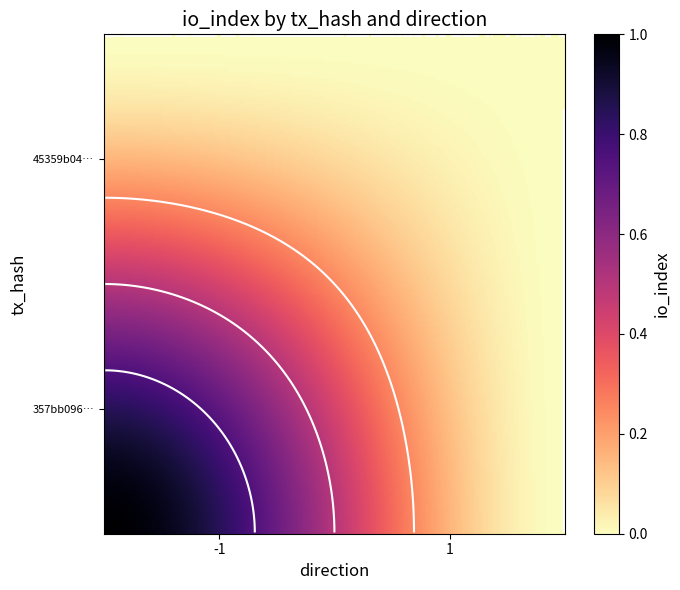

What is the sum of all 357bb0962e16a57fbb837fe37ac60012a1f36d1 values?

1